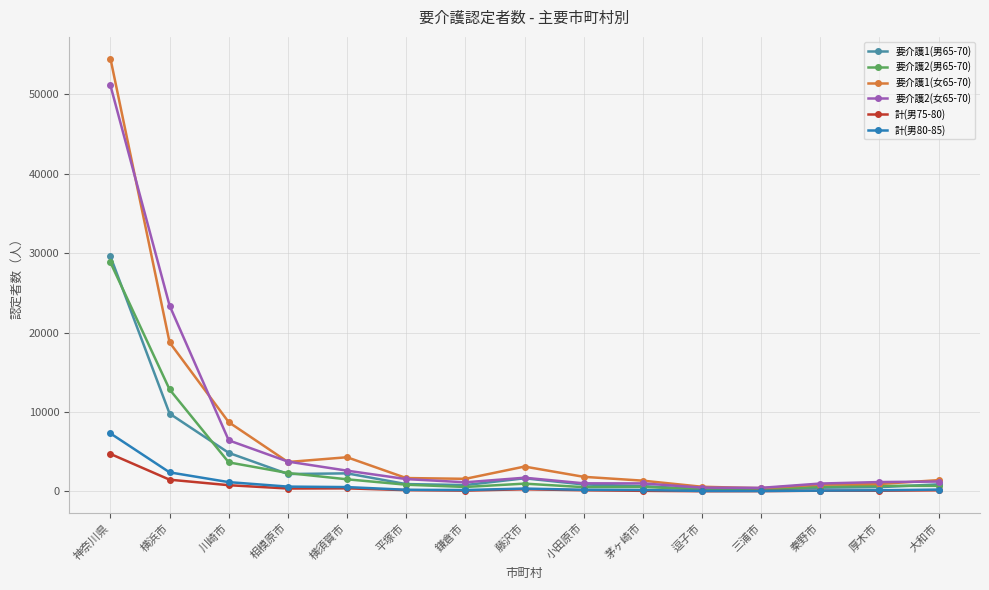

What is the spread (max minus min) of values at 神奈川県?

49778